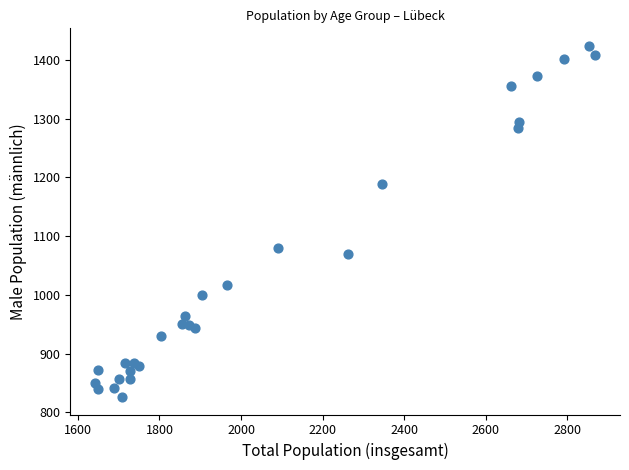

What Y value in the scatter plot is closest to 1125?

1079